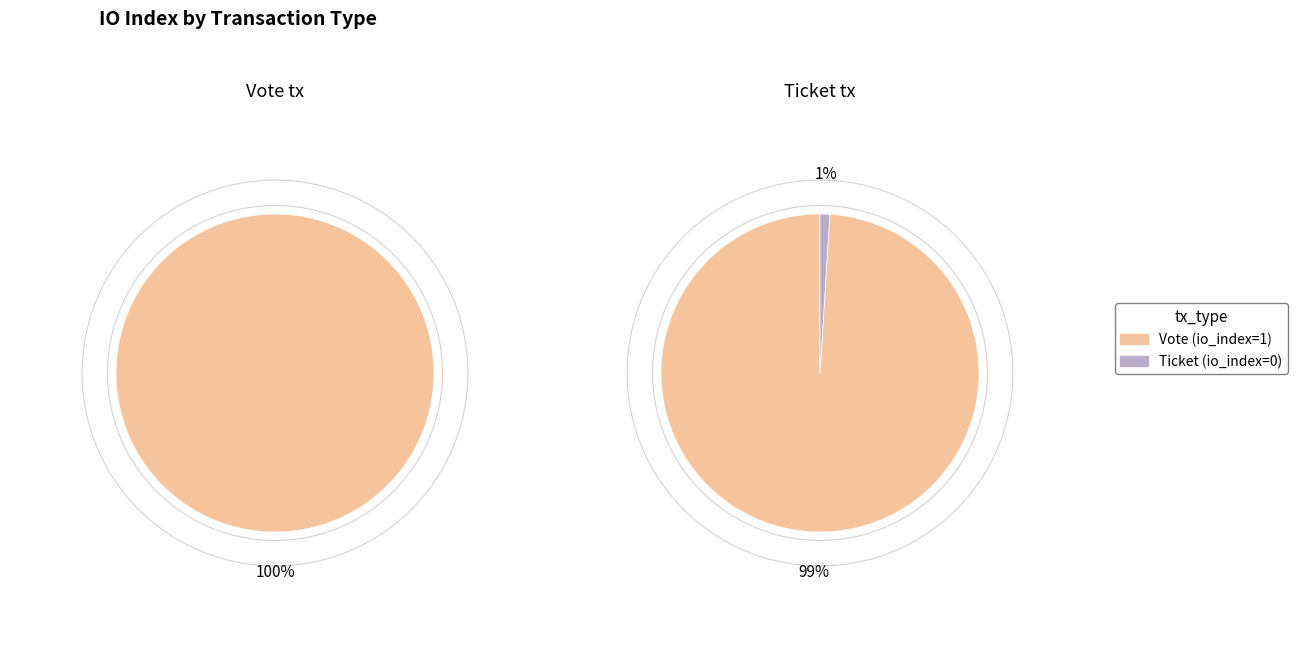

Which slice is the smallest?

Ticket